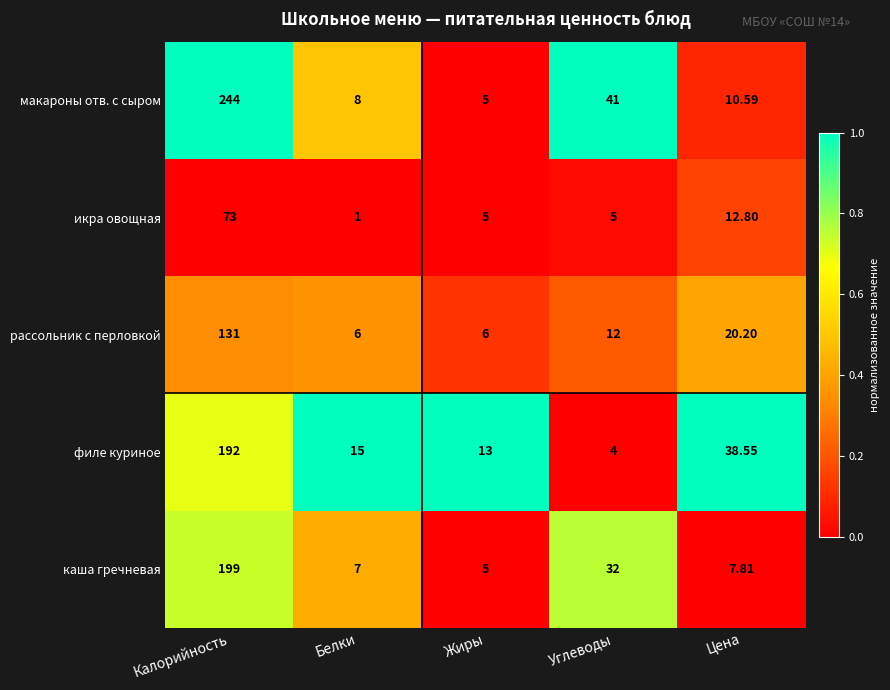

At Углеводы, list the series in order from smallest to largest.

филе куриное, икра овощная, рассольник с перловкой, каша гречневая, макароны отв. с сыром